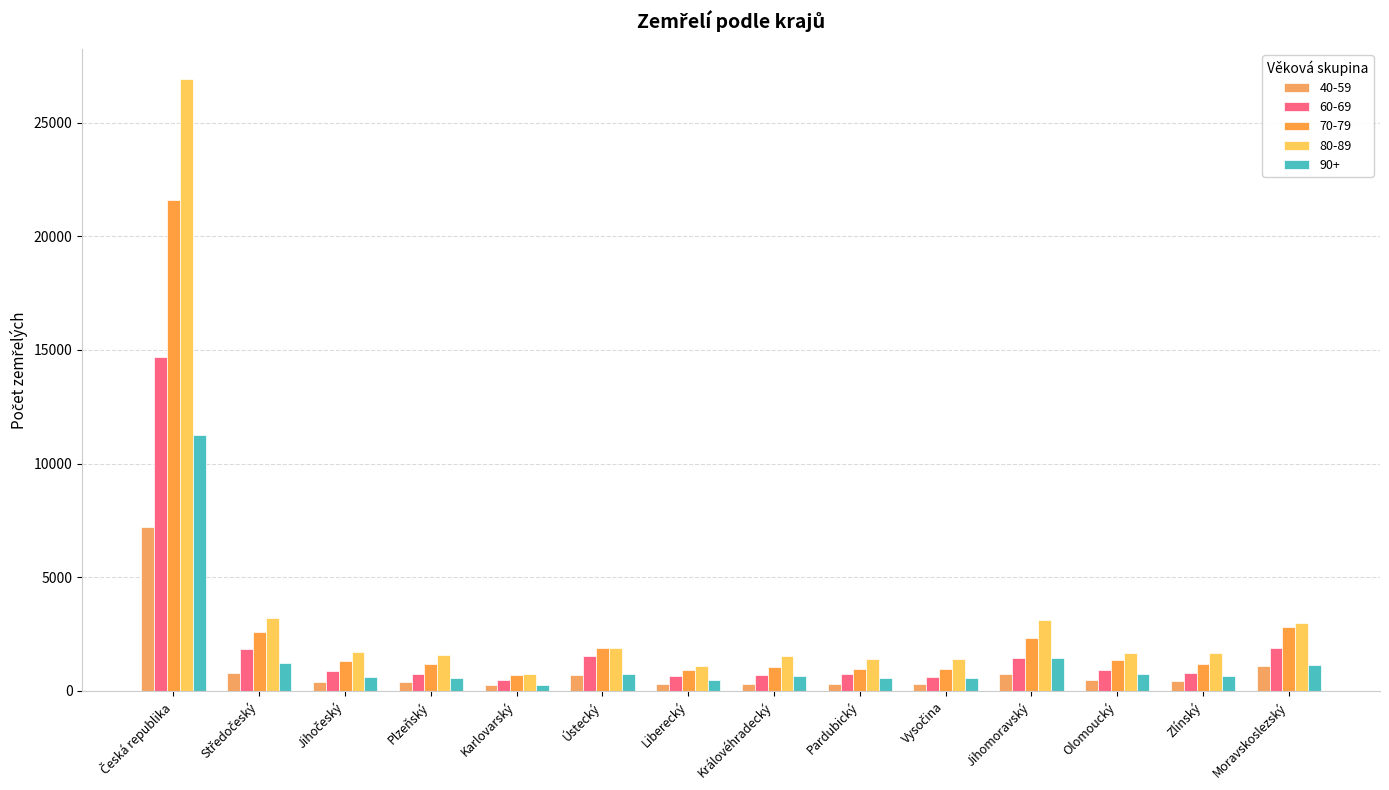

What are all the series names shown in the legend?

40-59, 60-69, 70-79, 80-89, 90+